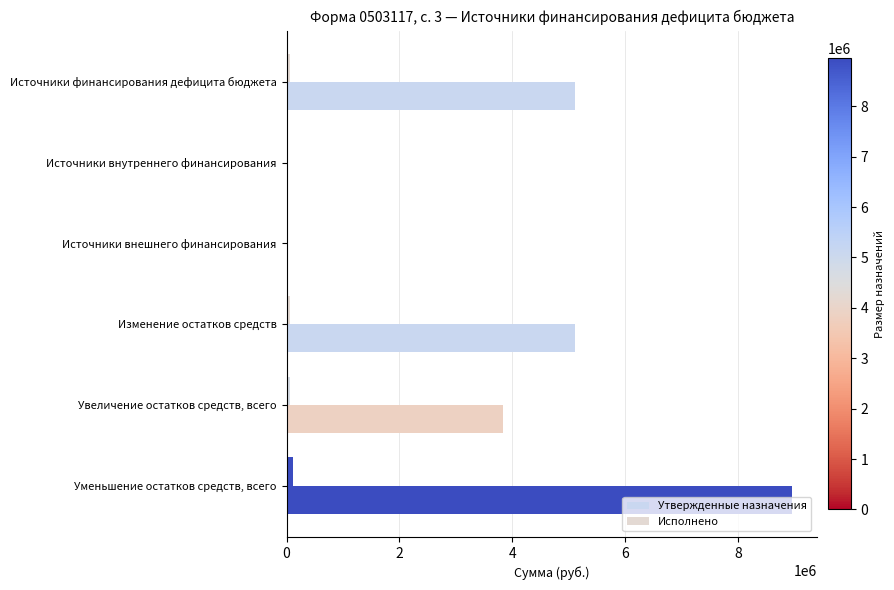

How many data points does each series have?

6